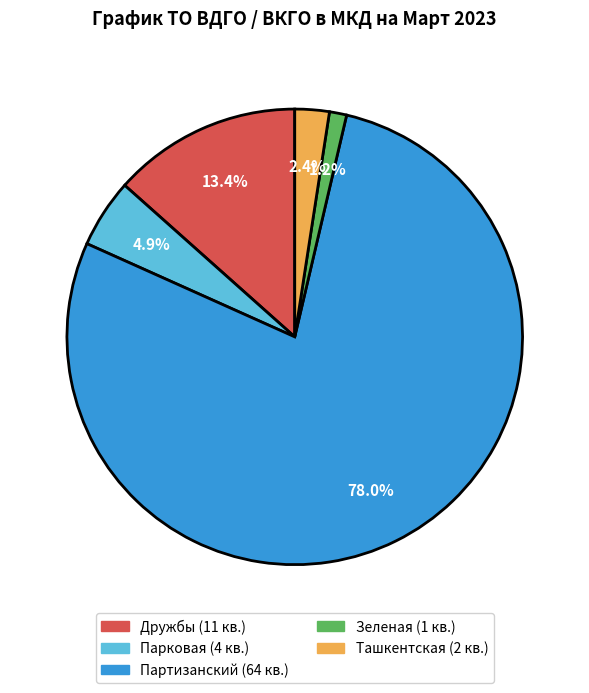

Does any single category account for the majority?

Yes